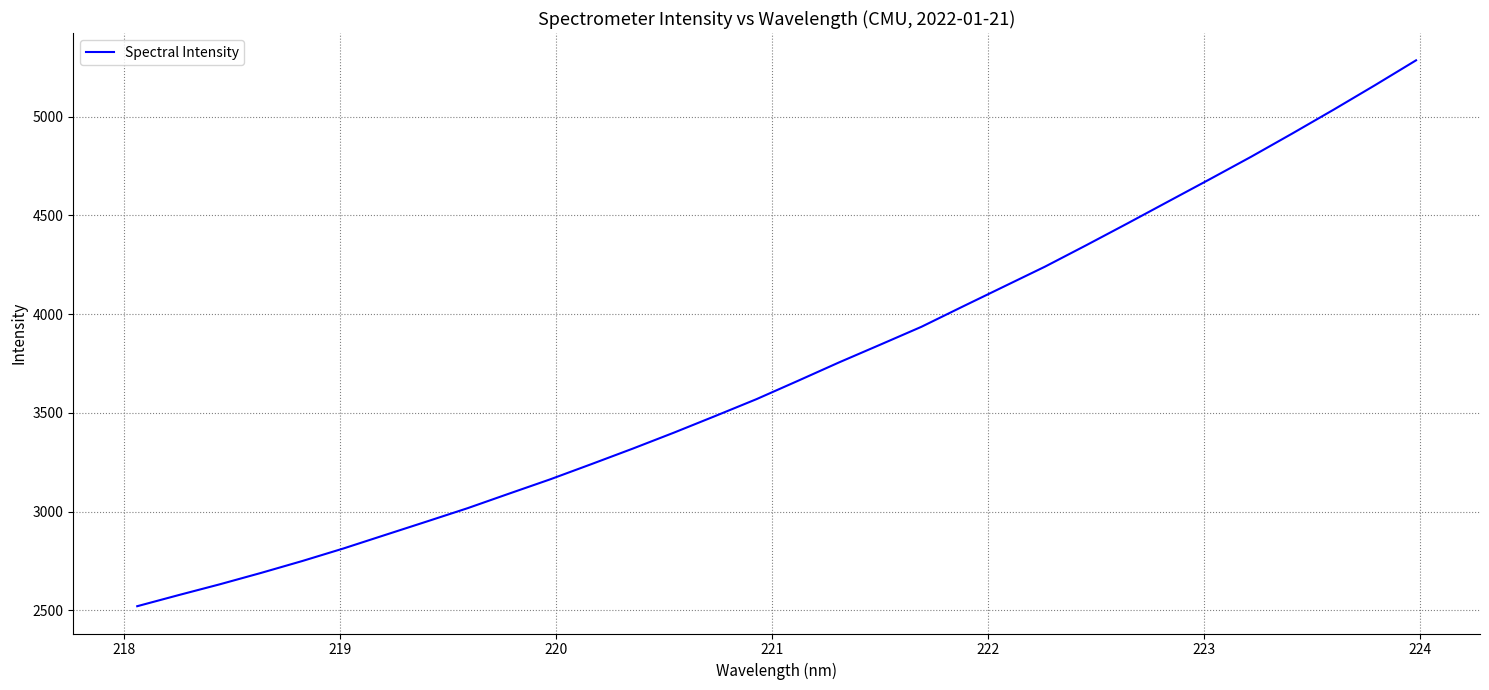

Is this an area chart (filled region under the line)?

No